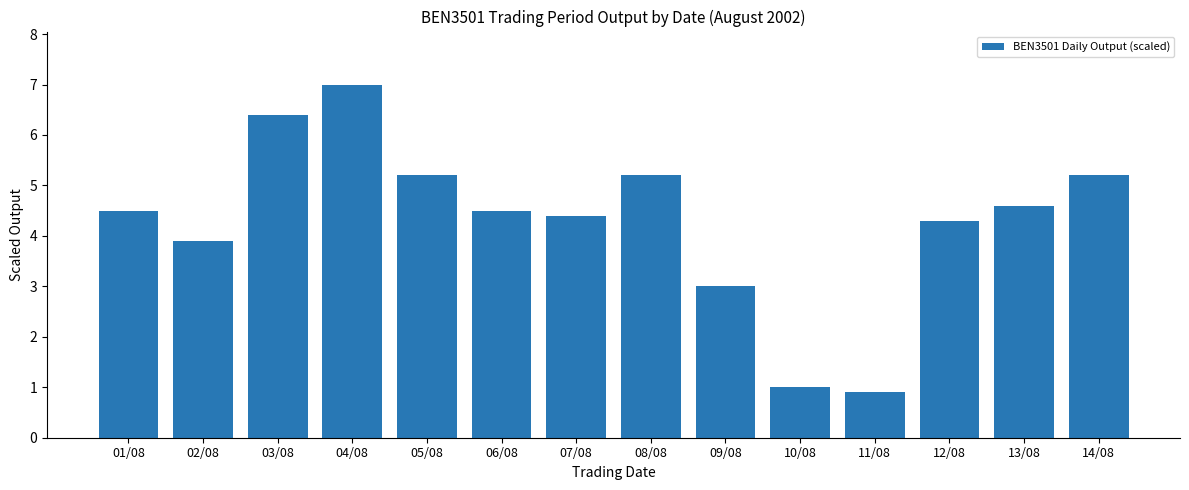

Are the bars horizontal?

No